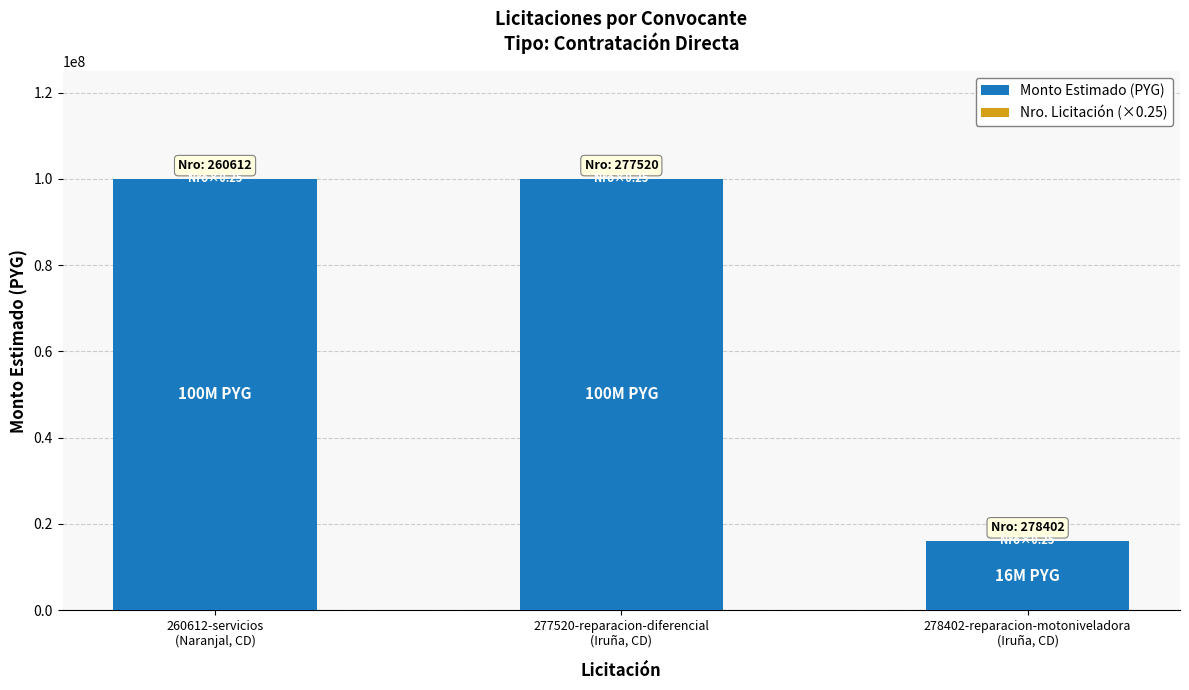

What is the sum of all Monto Estimado (PYG) values?

216000000.0